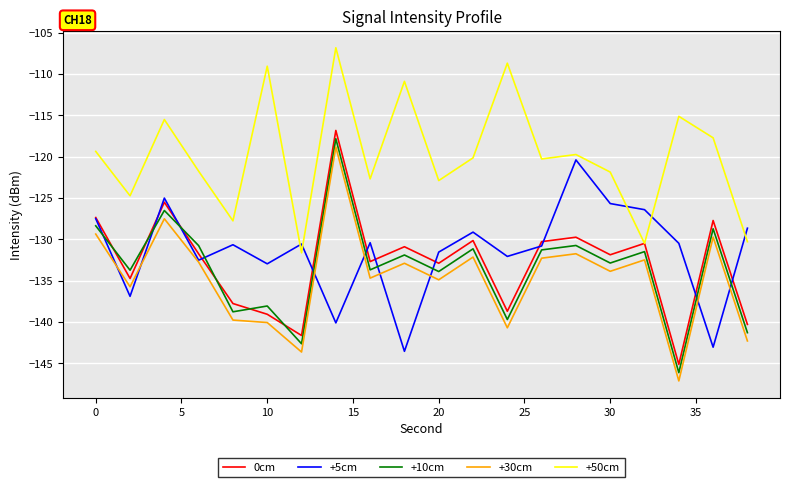

How many series are shown in this chart?

5